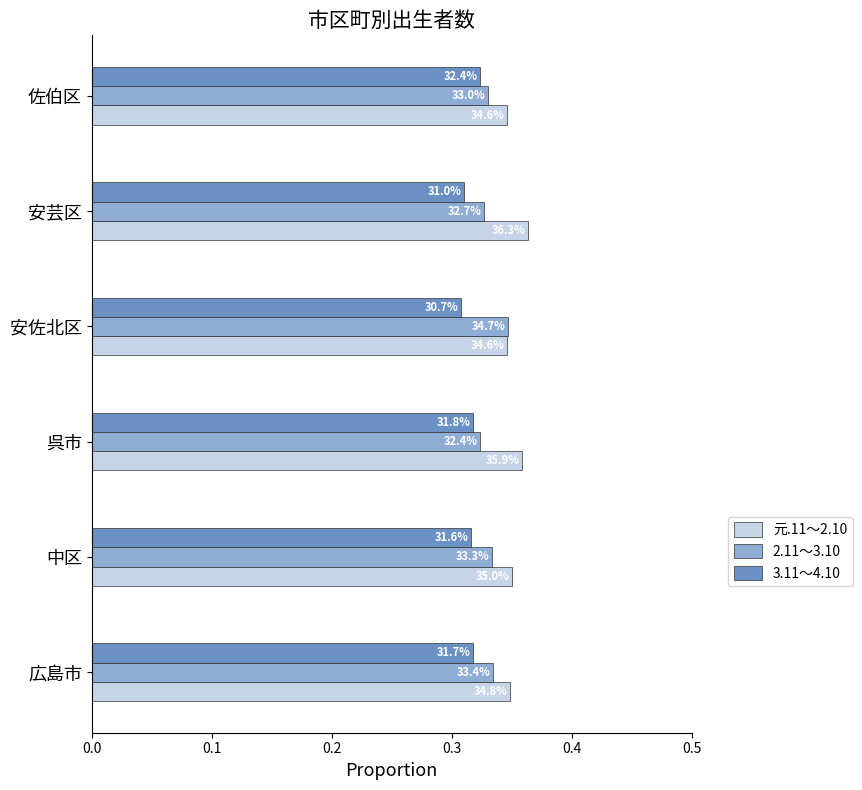

What are all the series names shown in the legend?

元.11～2.10, 2.11～3.10, 3.11～4.10